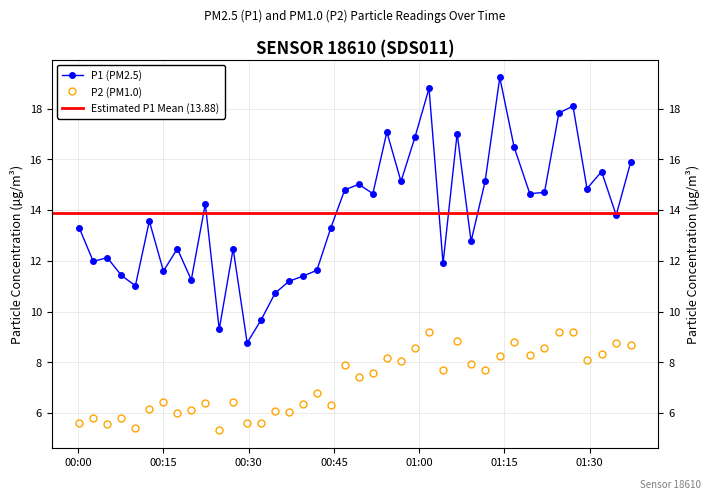

How many lines are shown in the chart?

2